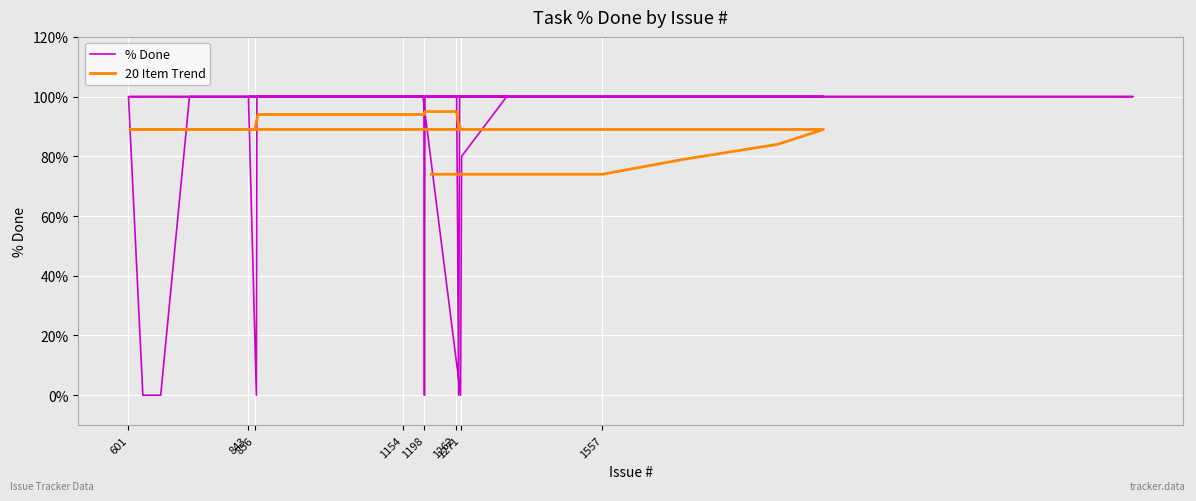

Reading left to right, transcribe all the data shown in this chart.

601=100	630=0	632=0	666=0	724=100	843=100	859=0	860=100	861=100	1195=100	1271=0	1273=80	1364=100	844=100	1064=100	1154=100	1155=100	2153=100	2627=100	1212=100	1557=100	1721=100	1910=100	2003=100	604=100	856=100	862=100	863=100	1151=100	1197=100	1198=0	1199=100	1258=100	1259=100	1260=100	1262=100	1263=100	1267=0	1269=100	1270=100